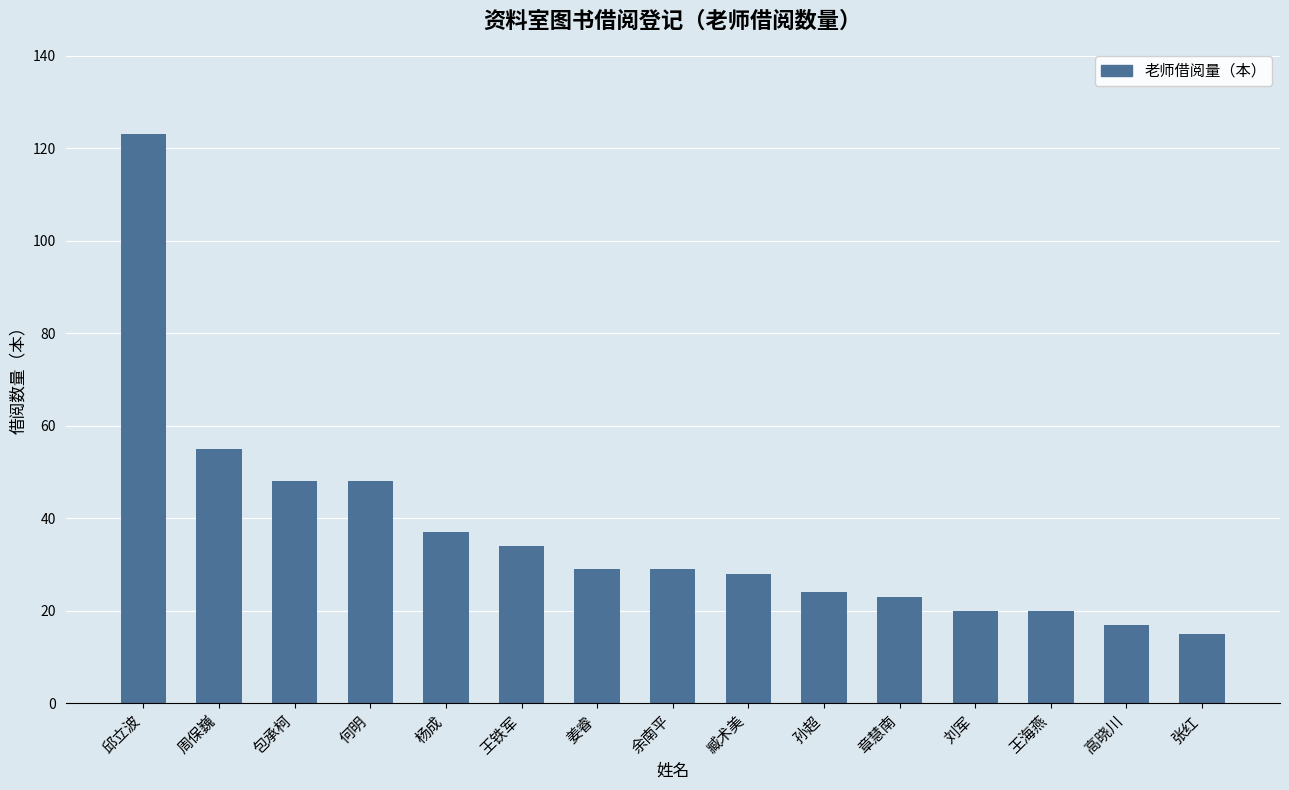

The chart shows a value of 50 at 姜睿. True or false?

False